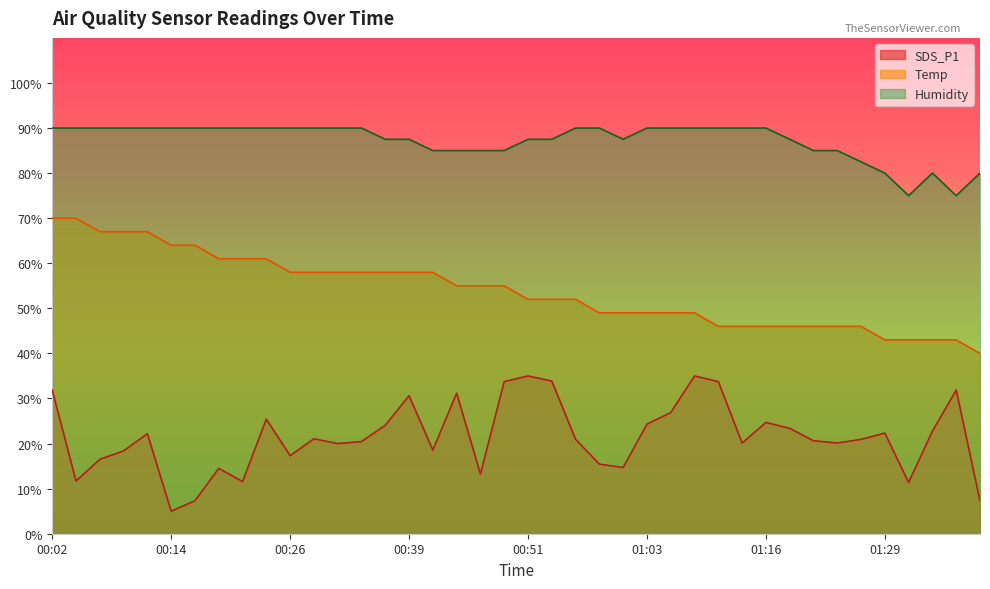

The value of Temp at 01:16 is 46.0. True or false?

True